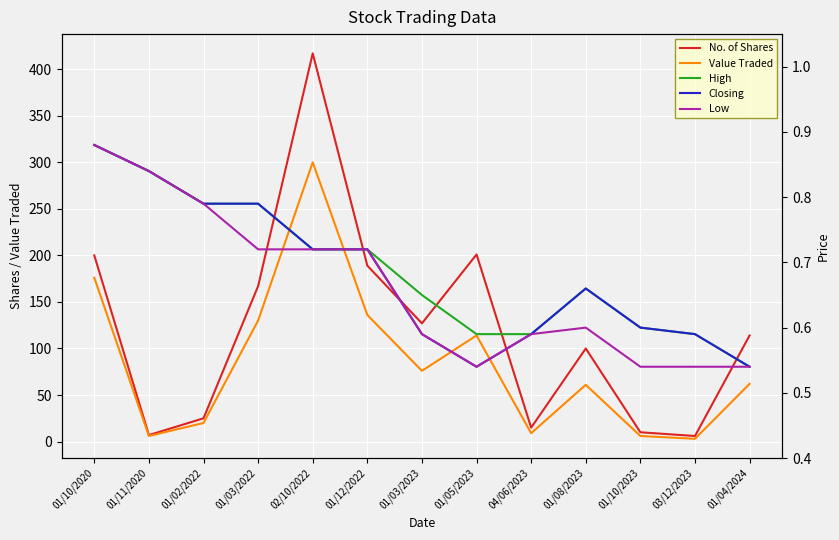

At how many categories does at least one series exceed 116?

6